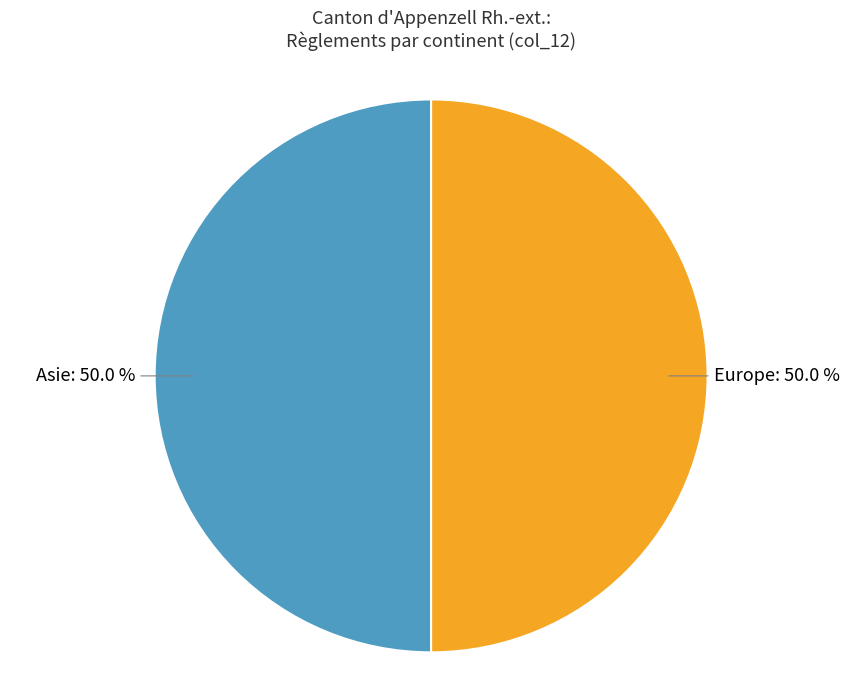

How many segments does this pie chart have?

2